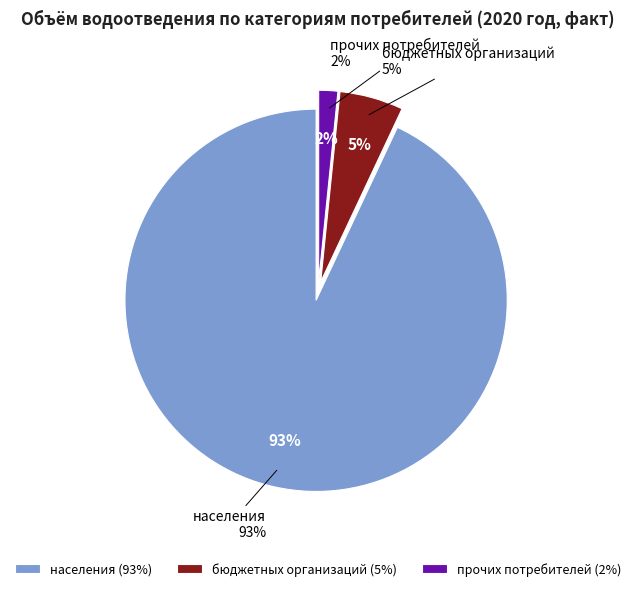

Is the sum of прочих потребителей and бюджетных организаций greater than half?

No